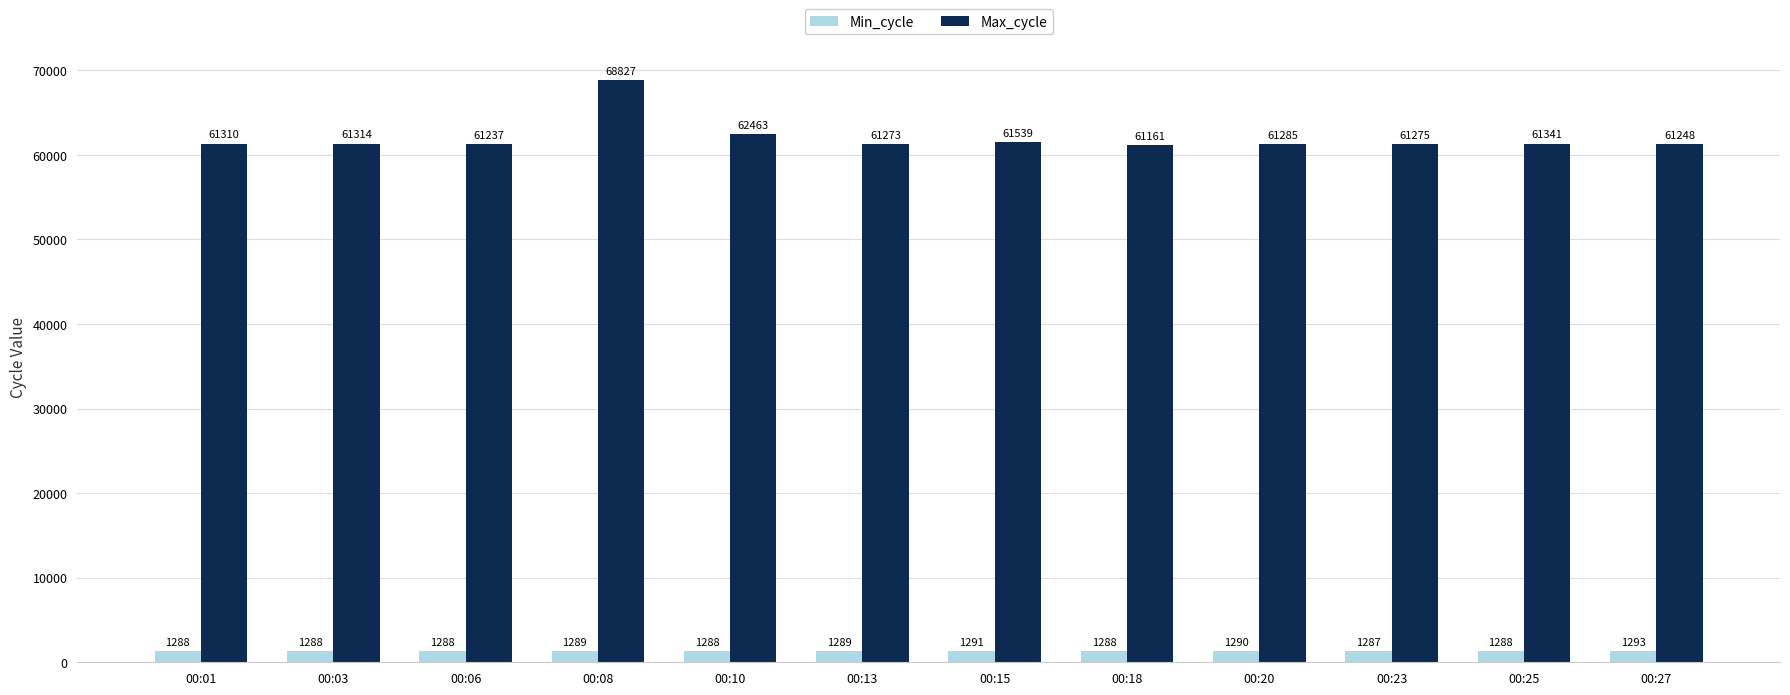

How many categories are shown in the chart?

12